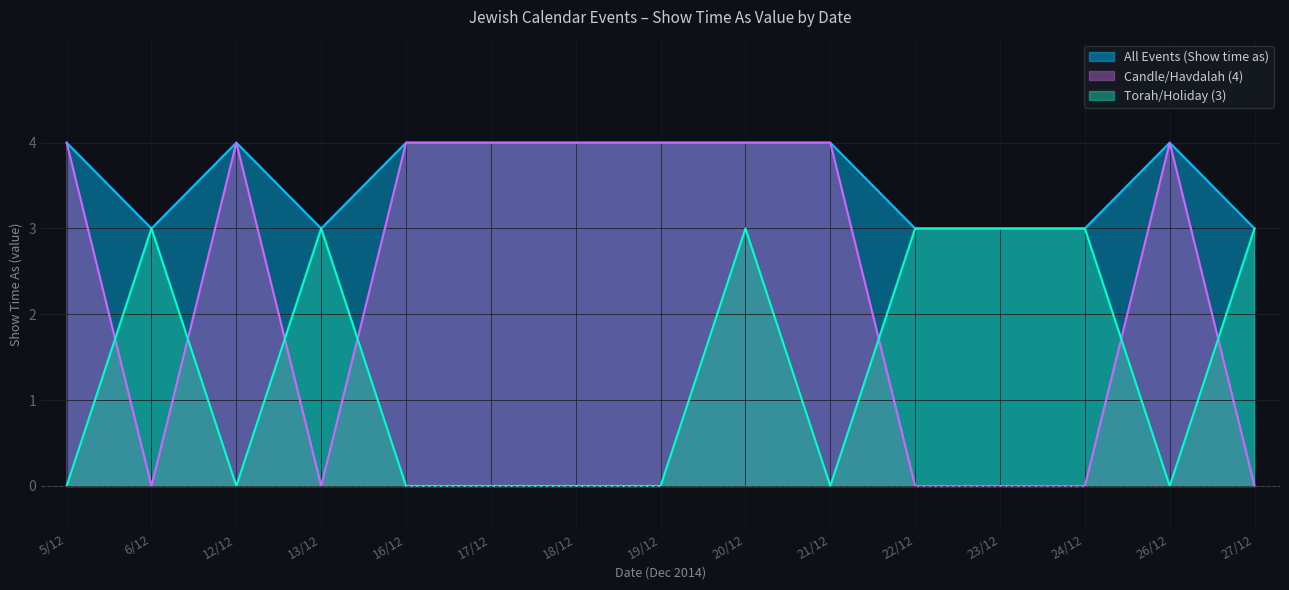

What are all the series names shown in the legend?

All Events (Show time as), Candle/Havdalah (4), Torah/Holiday (3)